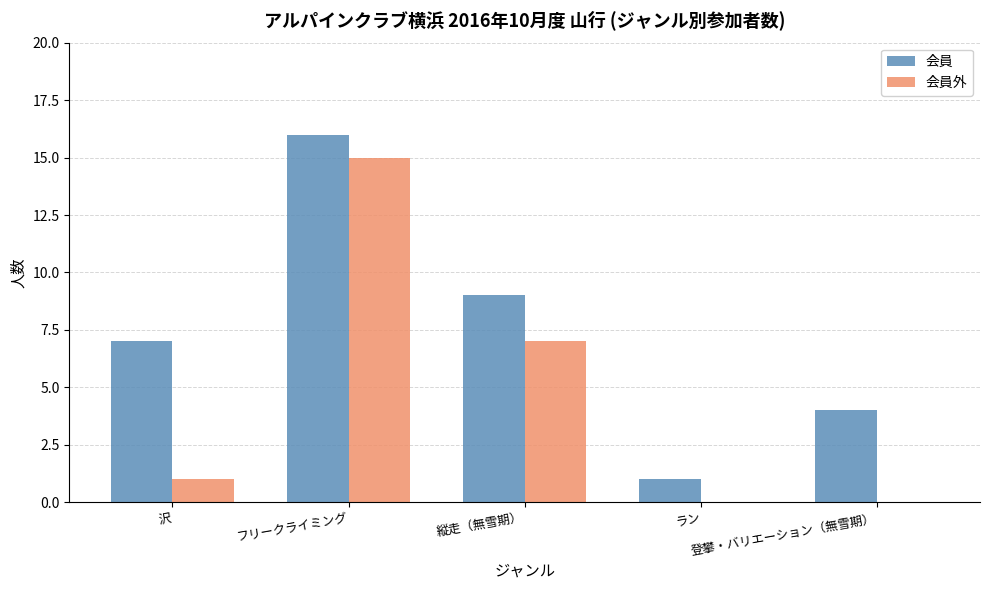

What is the maximum value shown in the chart?

16